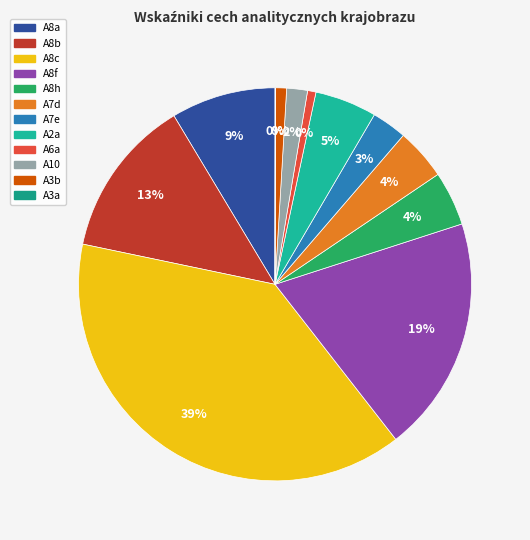

Does A8a account for over 50% of the chart?

No